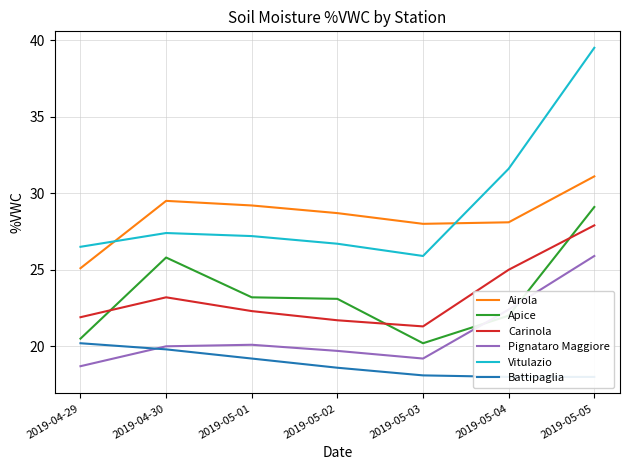

Which series has the largest range (max minus min)?

Vitulazio